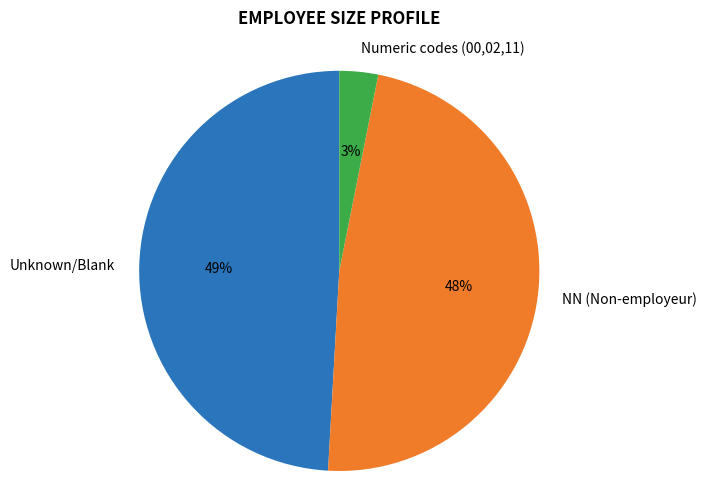

Is there any slice that represents more than half of the pie?

No